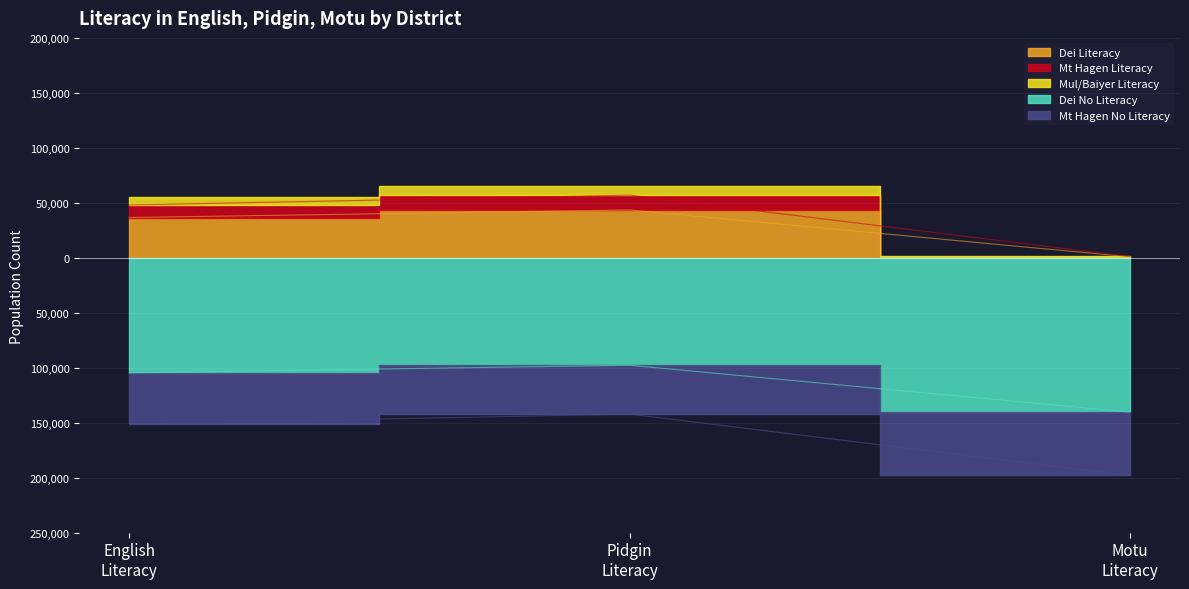

What is the difference between the highest and lowest values at English Literacy?

199131